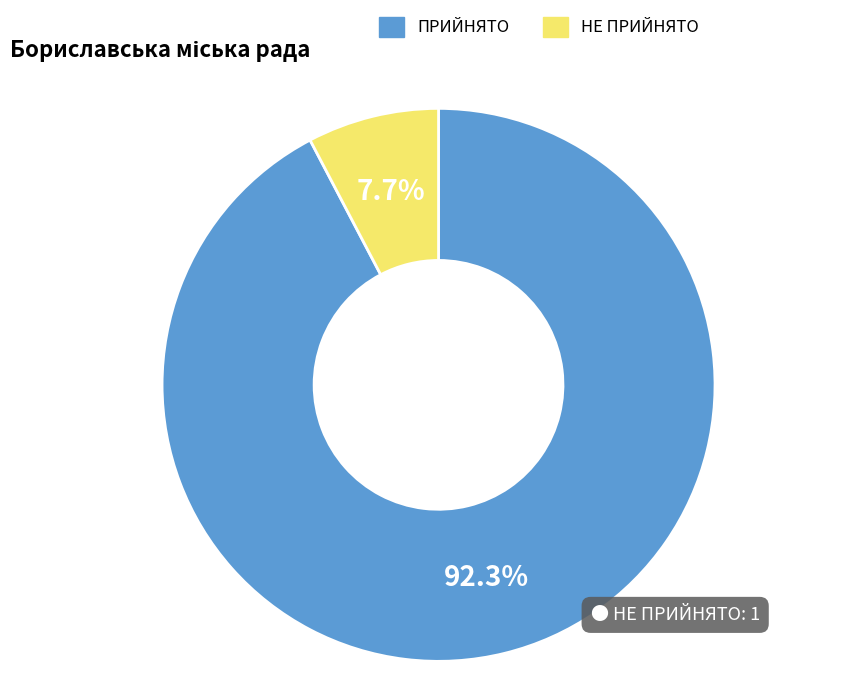

Rank the categories by value from highest to lowest.

ПРИЙНЯТО, НЕ ПРИЙНЯТО